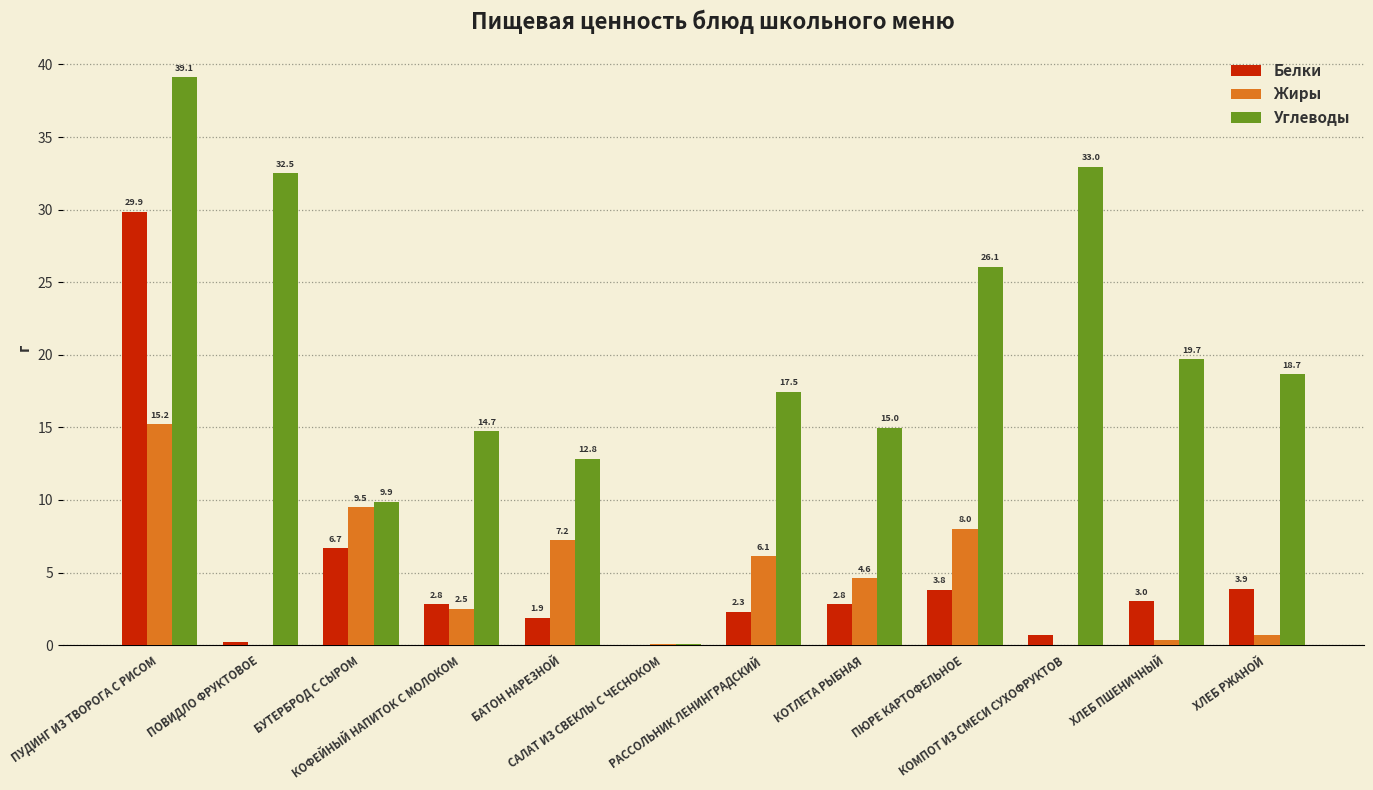

How many data points does each series have?

12